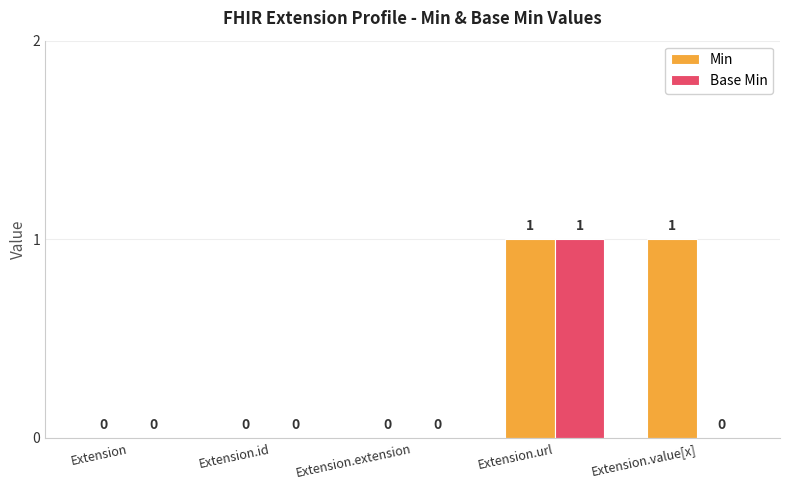

Reading left to right, list all the values displayed in this chart.

Min: 0	0	0	1	1
Base Min: 0	0	0	1	0